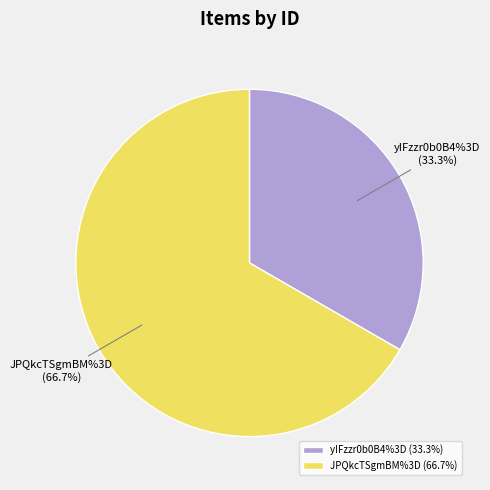

Between yIFzzr0b0B4%3D and JPQkcTSgmBM%3D, which is larger?

JPQkcTSgmBM%3D